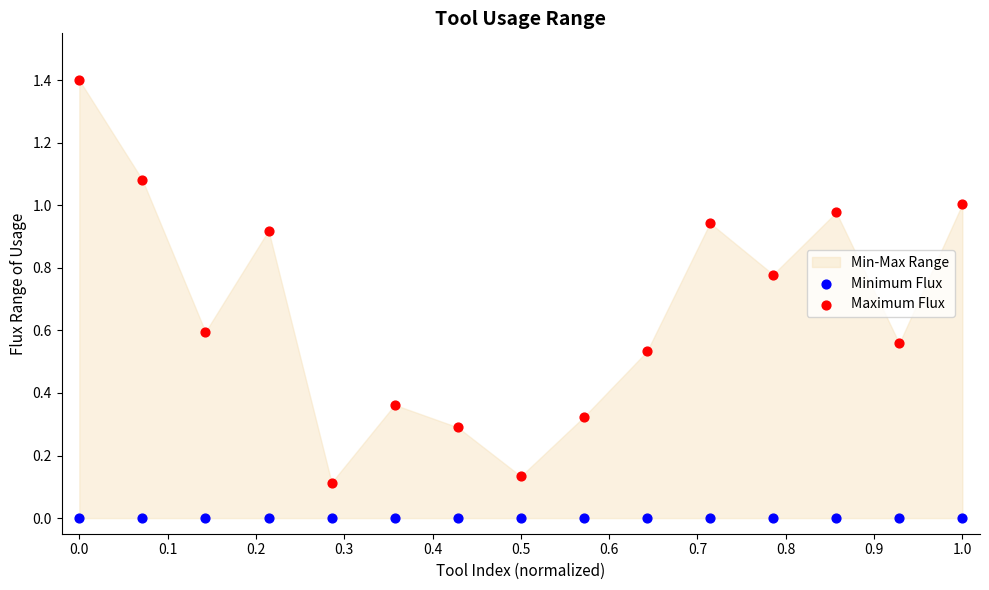

Which series reaches the minimum Y coordinate?

Minimum Flux